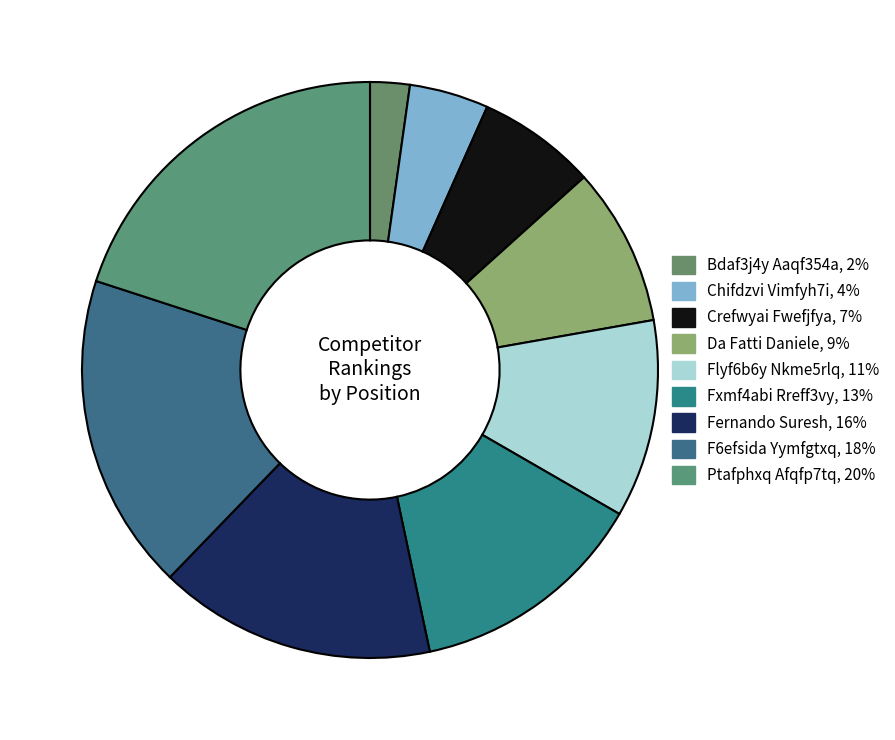

Which slice is the largest?

Ptafphxq Afqfp7tq